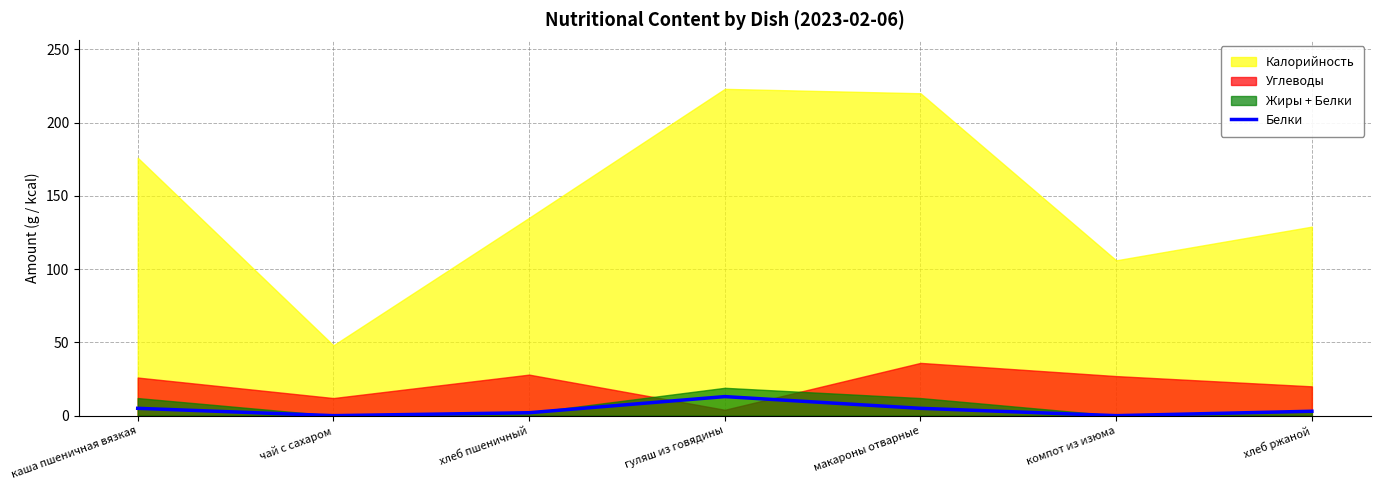

The Белки series shows 0 at чай с сахаром. True or false?

True